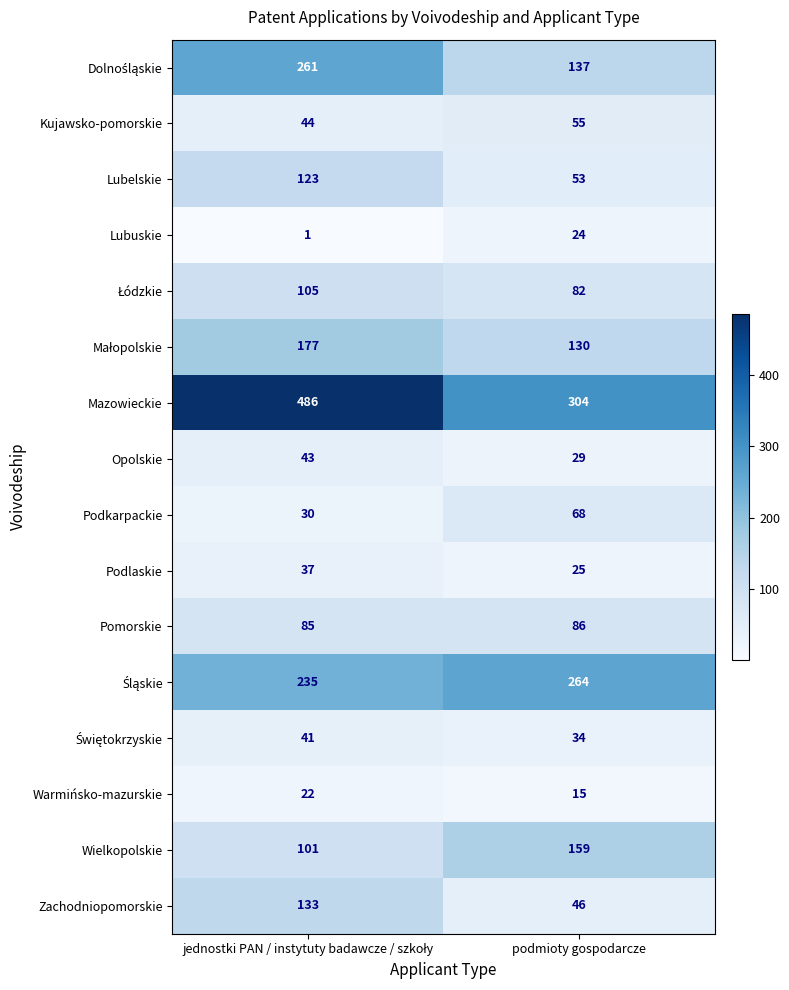

Which series has the widest spread of values?

Mazowieckie